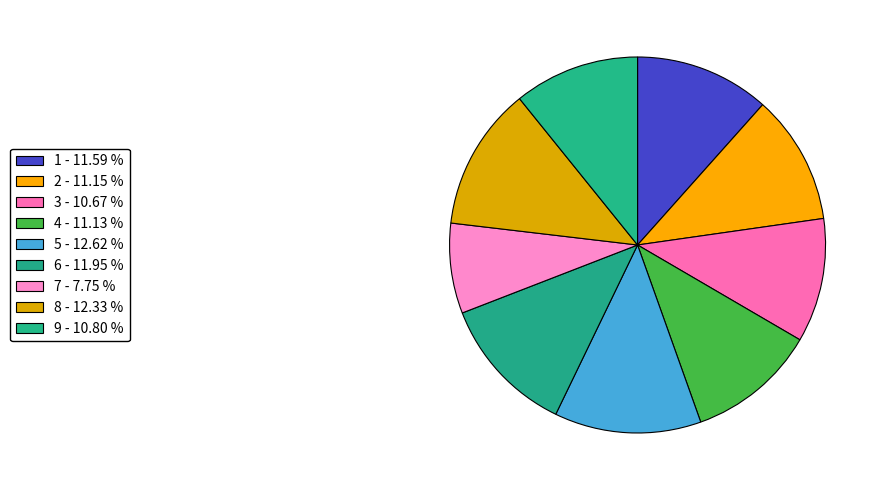

Which category has the smallest portion of the pie?

7